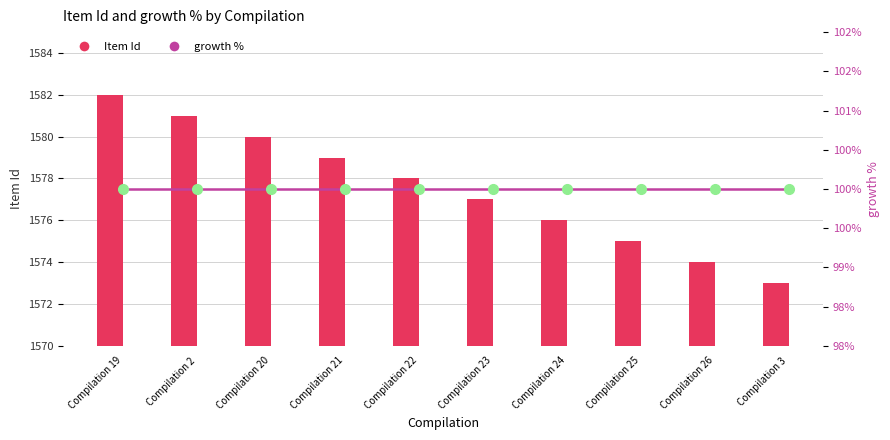

Rank the series by their maximum value, from lowest to highest.

growth %, Item Id